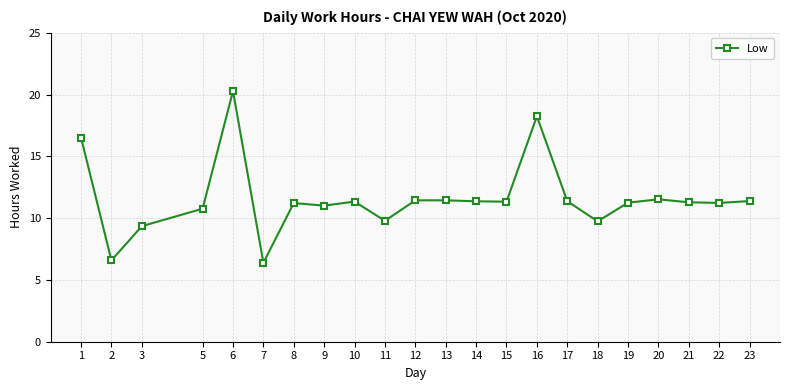

How many categories are shown in the chart?

22